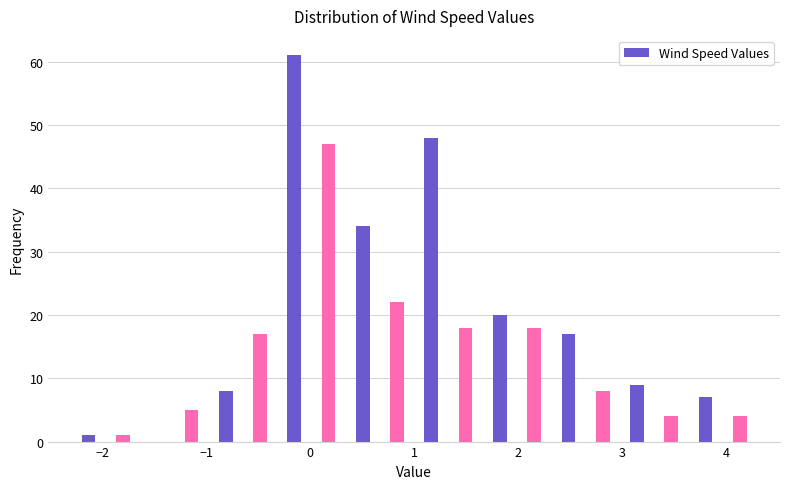

Read against the x-axis, roughly where is the centre of the tallest bar?

-0.2